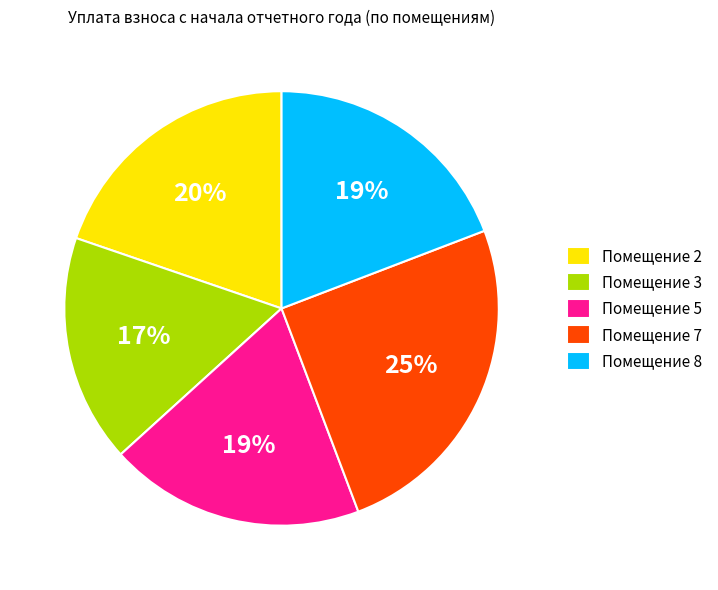

How many segments does this pie chart have?

5